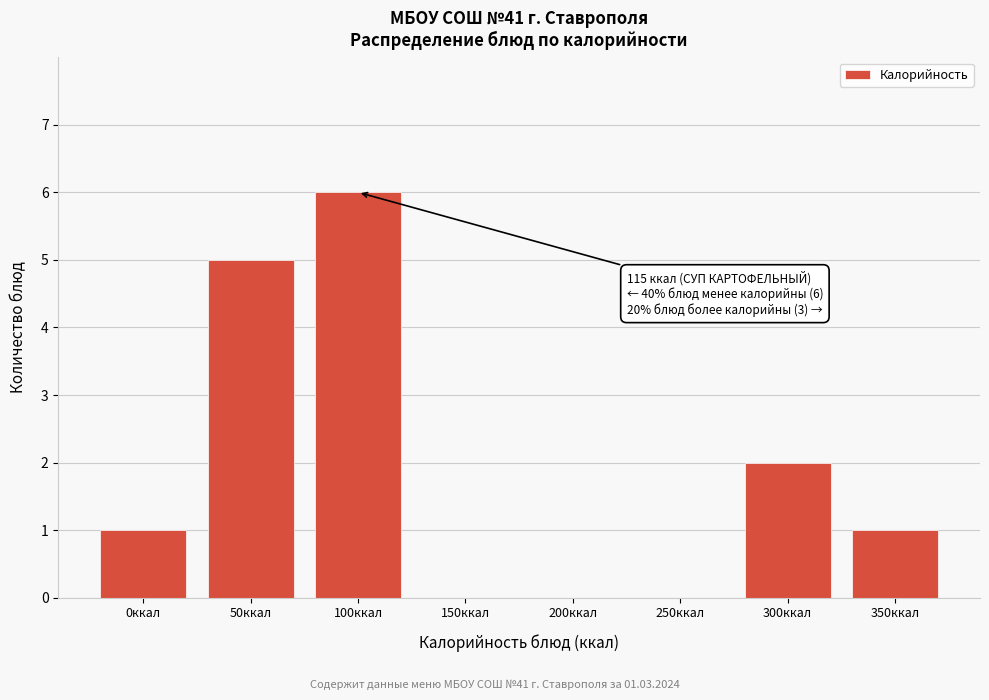

Reading left to right, transcribe all the data shown in this chart.

0ккал=1	50ккал=5	100ккал=6	150ккал=0	200ккал=0	250ккал=0	300ккал=2	350ккал=1